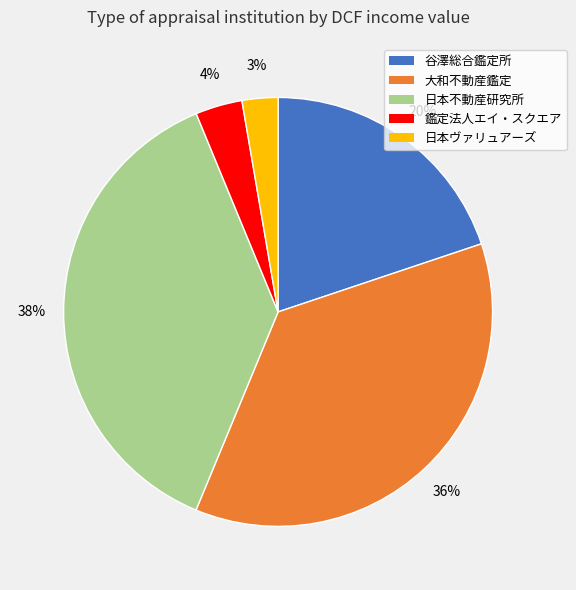

How many segments does this pie chart have?

5